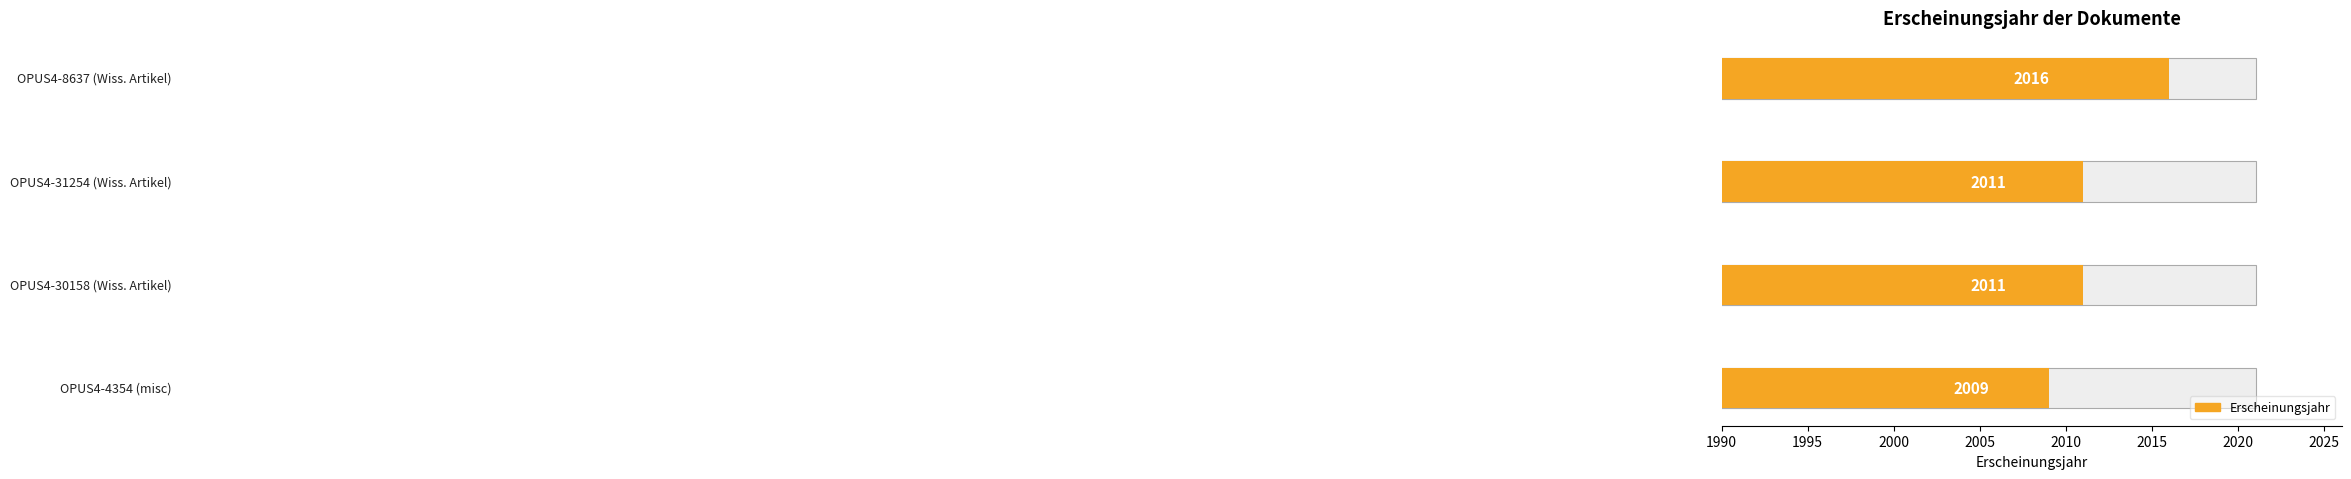

What is the smallest value displayed?

2009